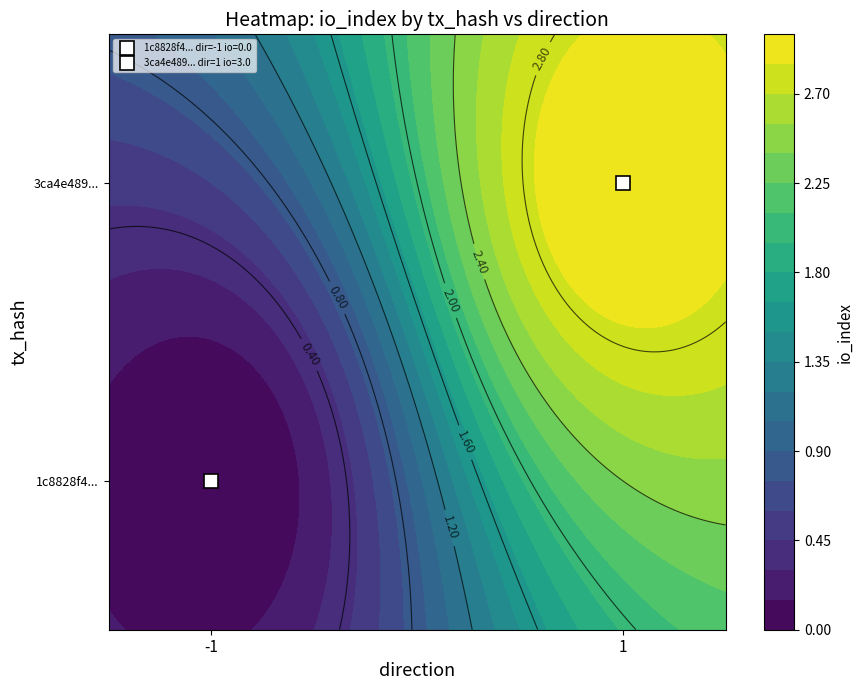

True or false: 3ca4e4891c02e3f937320b23a3ca1ec6cab92e9 has a value of 5 at io_index.

False